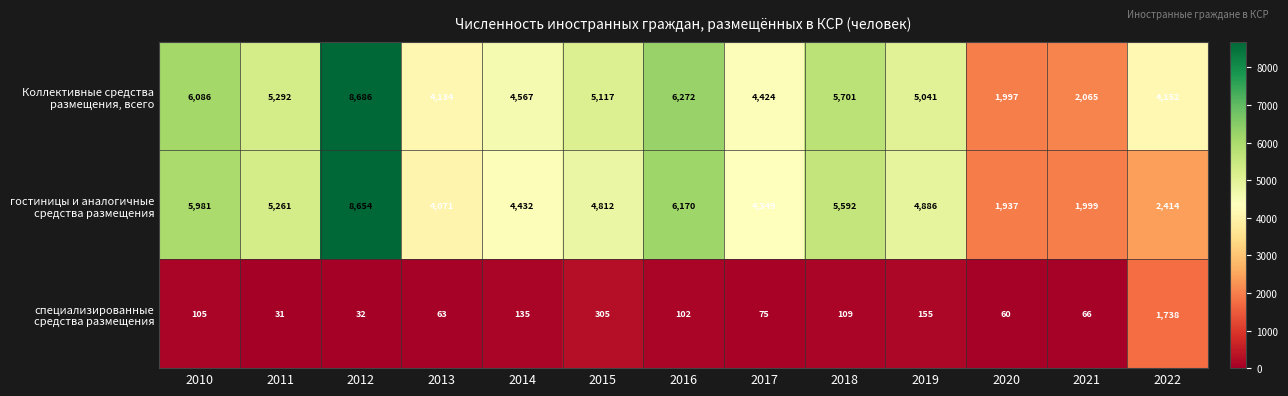

Which label corresponds to the smallest value in the chart?

2011